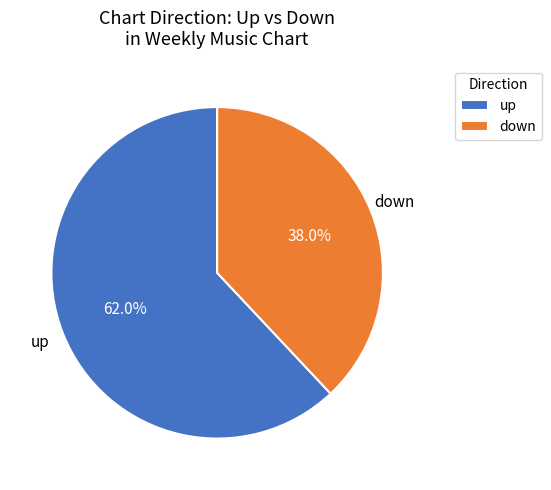

How many slices are in this pie chart?

2